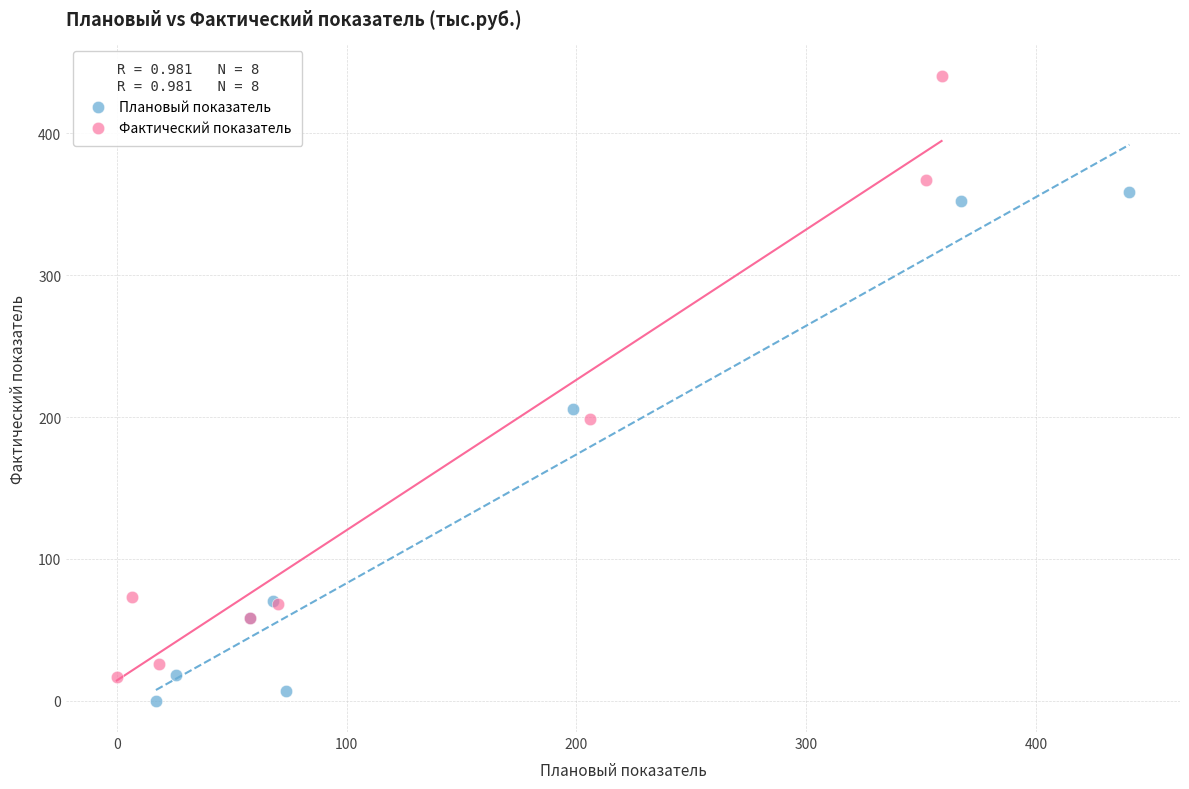

What are all the series names shown in the legend?

Плановый показатель, Фактический показатель